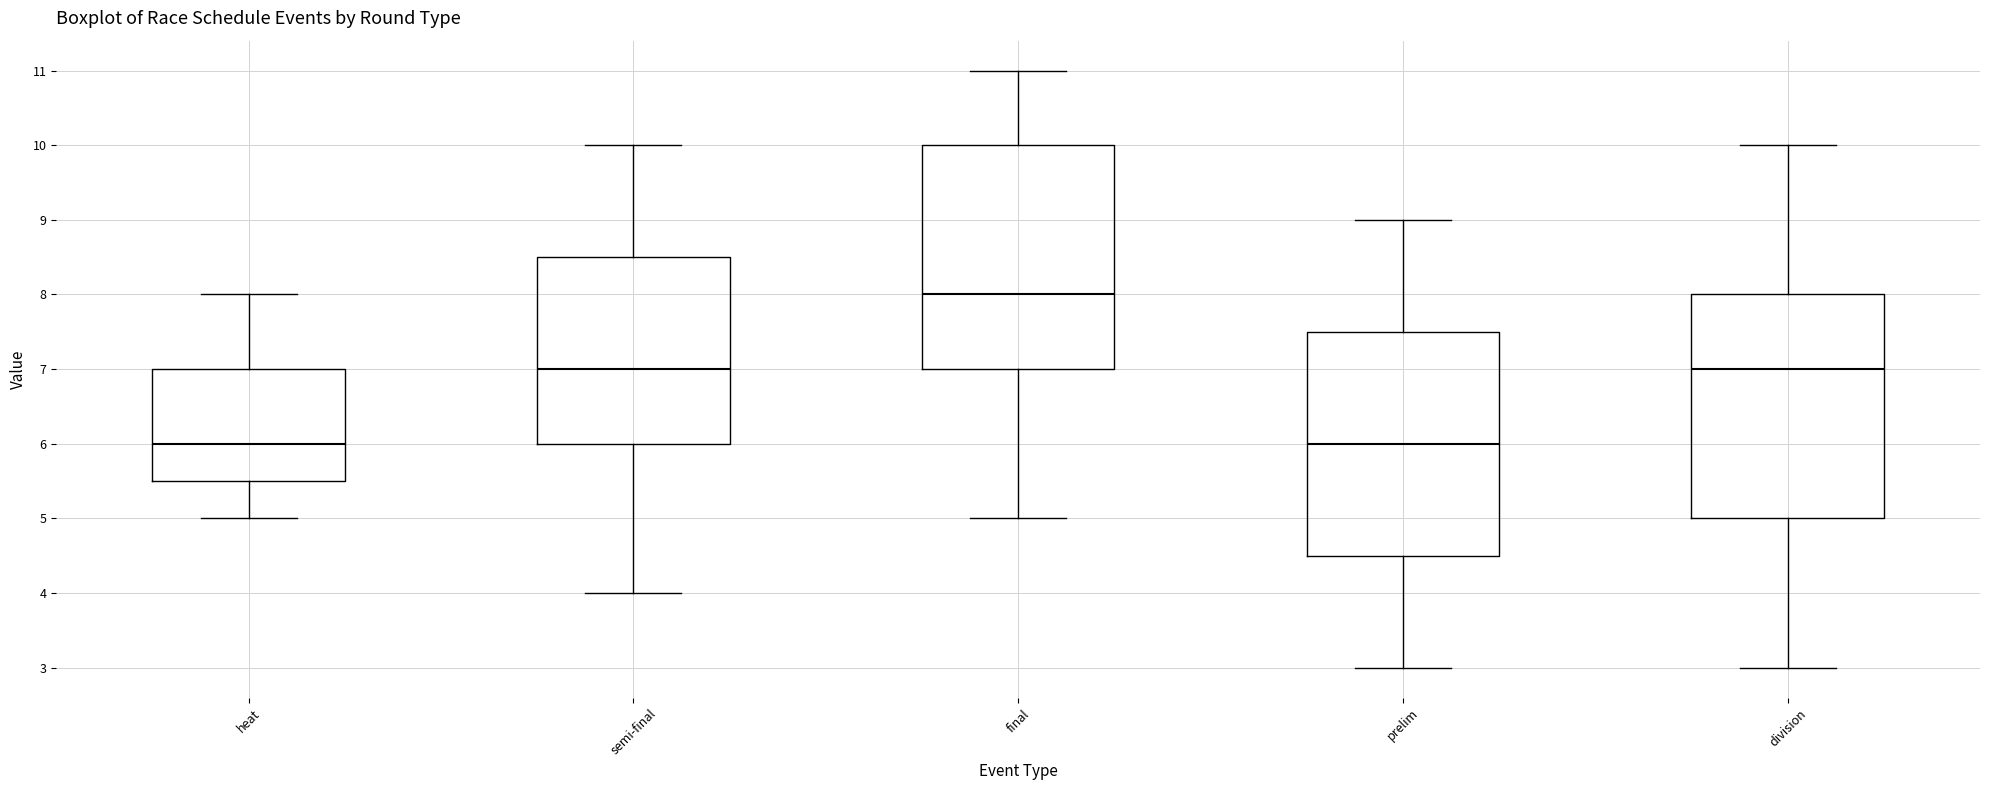

Which box's median line is the highest?

final